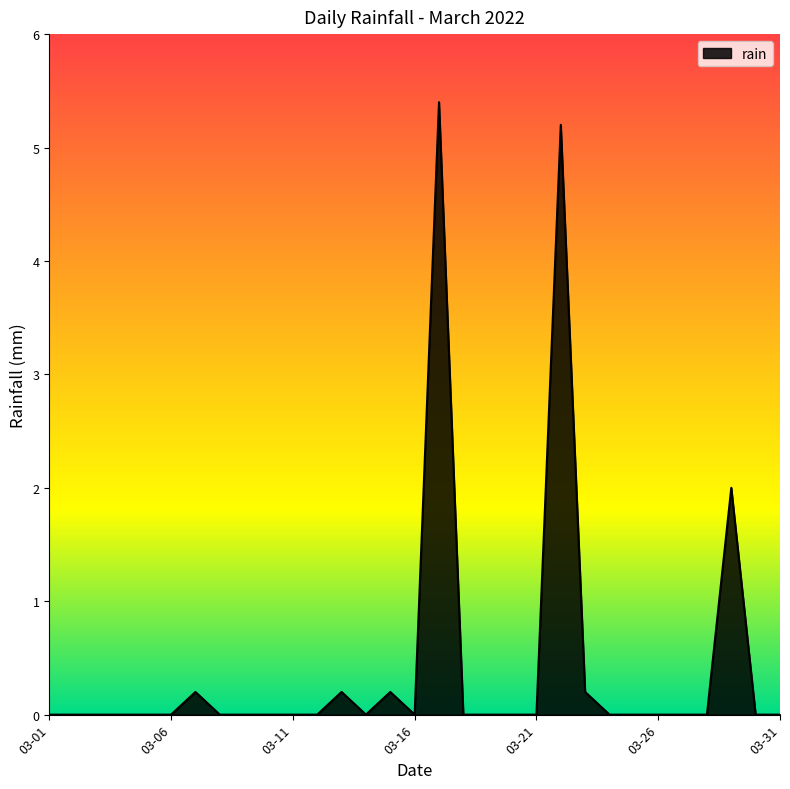

What is the maximum value shown in the chart?

5.4